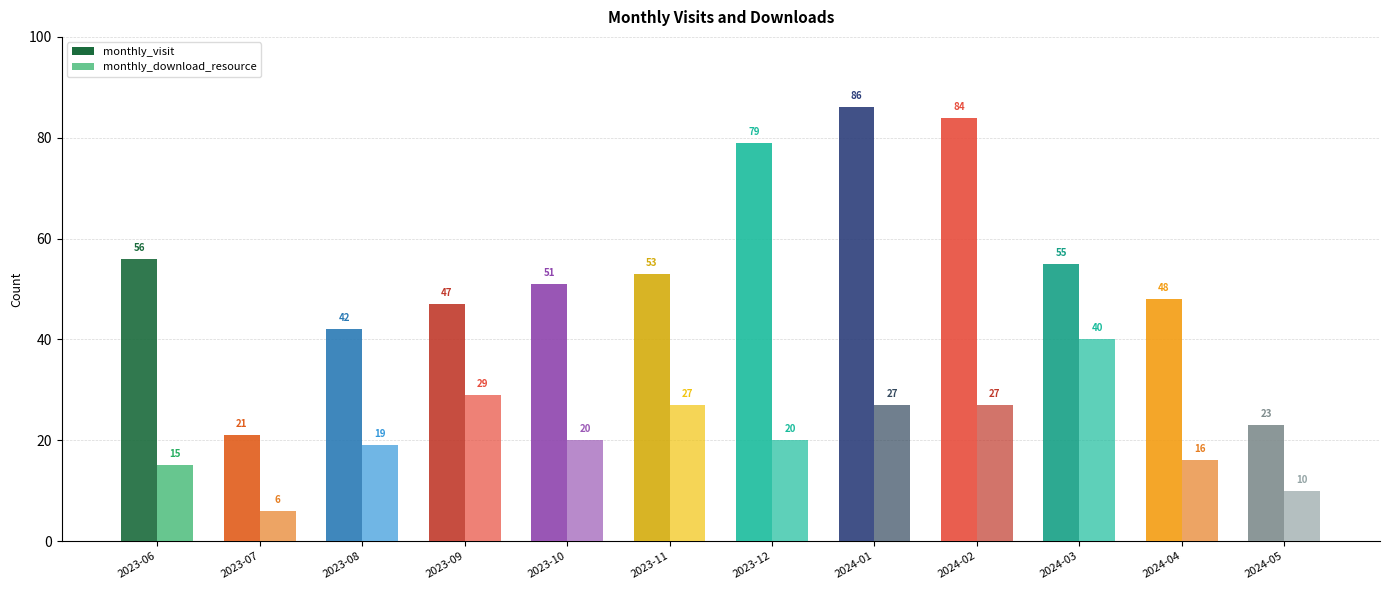

What is the label of the 12th bar from the right?

2023-06